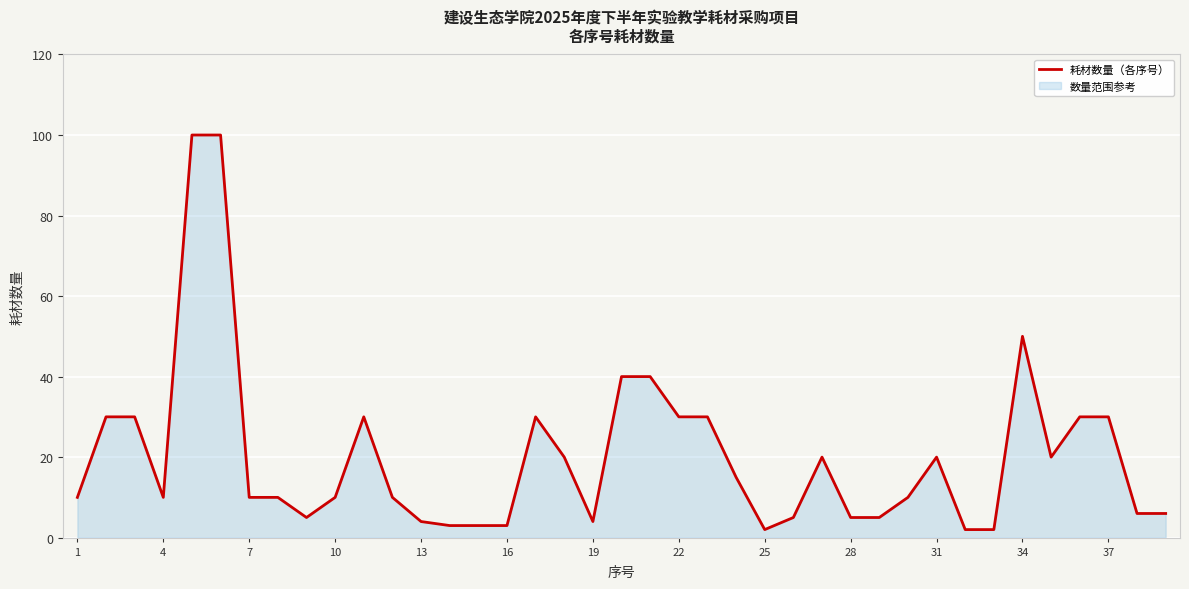

How many interior local valleys (lower than both neighbors) does the data have?

5